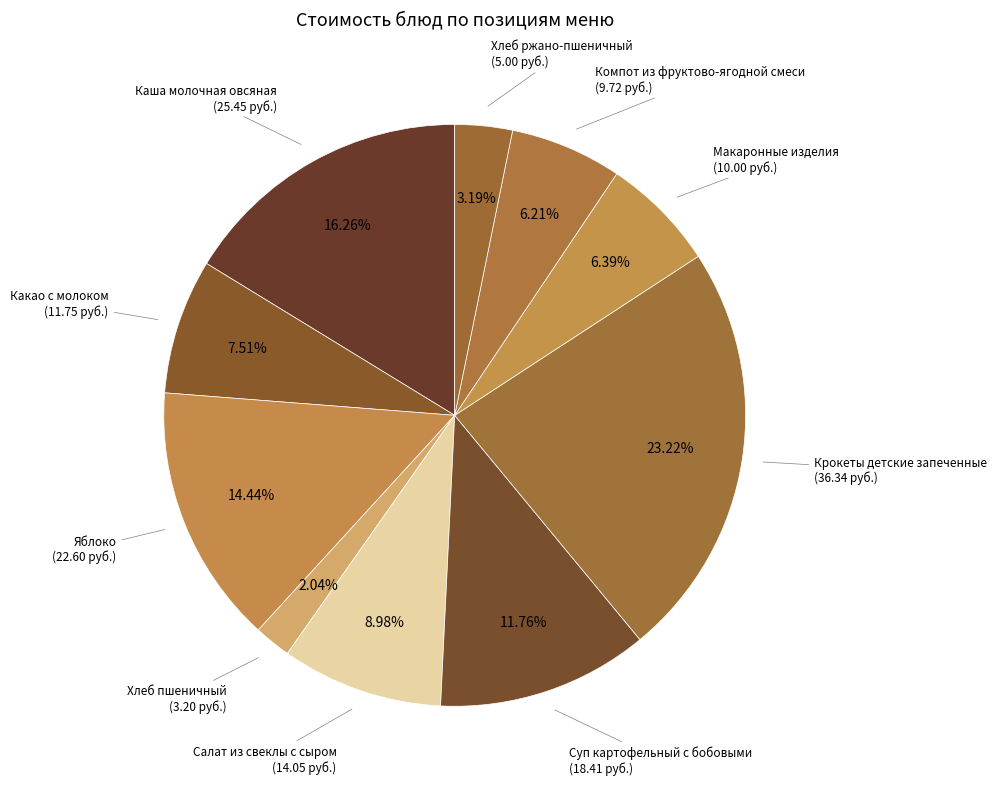

Count the number of slices in the pie.

10